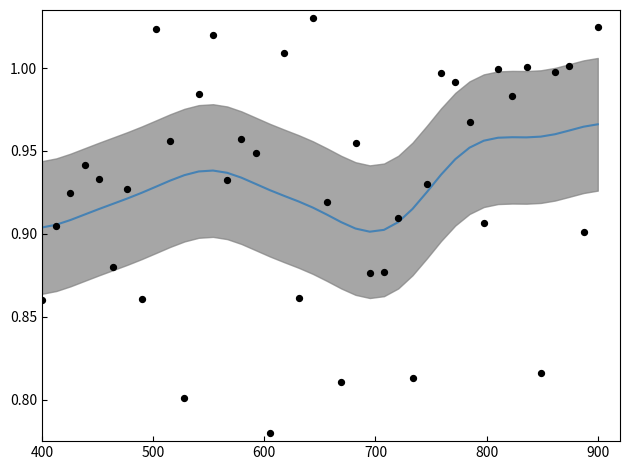

Which series has the largest total across all categories?

smoothed intensity